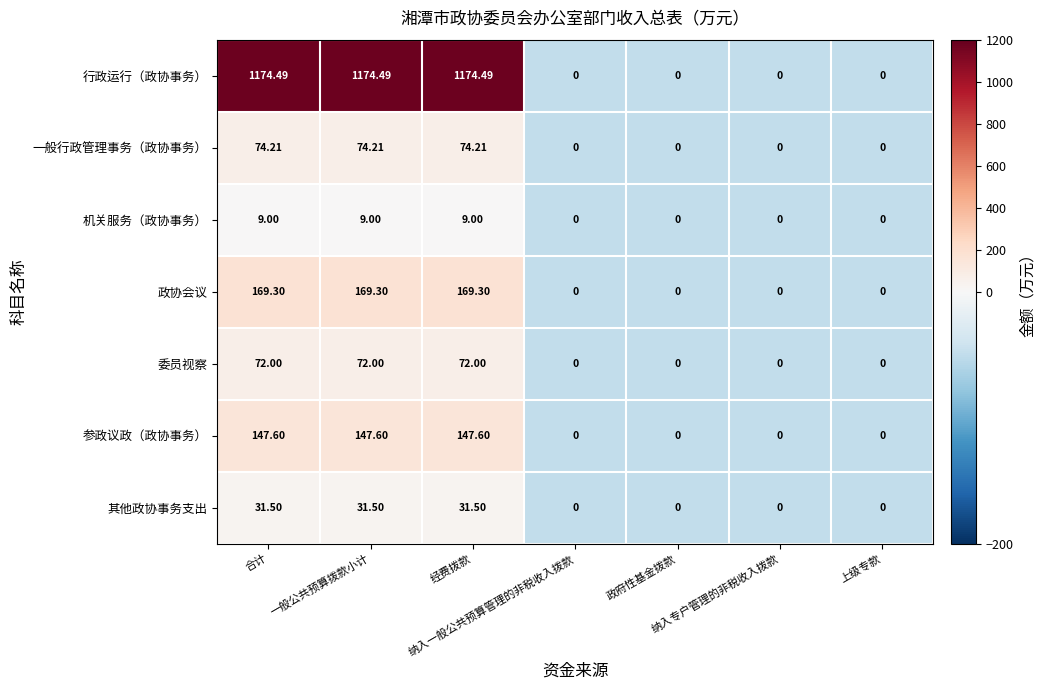

Rank the series by their maximum value, from highest to lowest.

行政运行（政协事务）, 政协会议, 参政议政（政协事务）, 一般行政管理事务（政协事务）, 委员视察, 其他政协事务支出, 机关服务（政协事务）